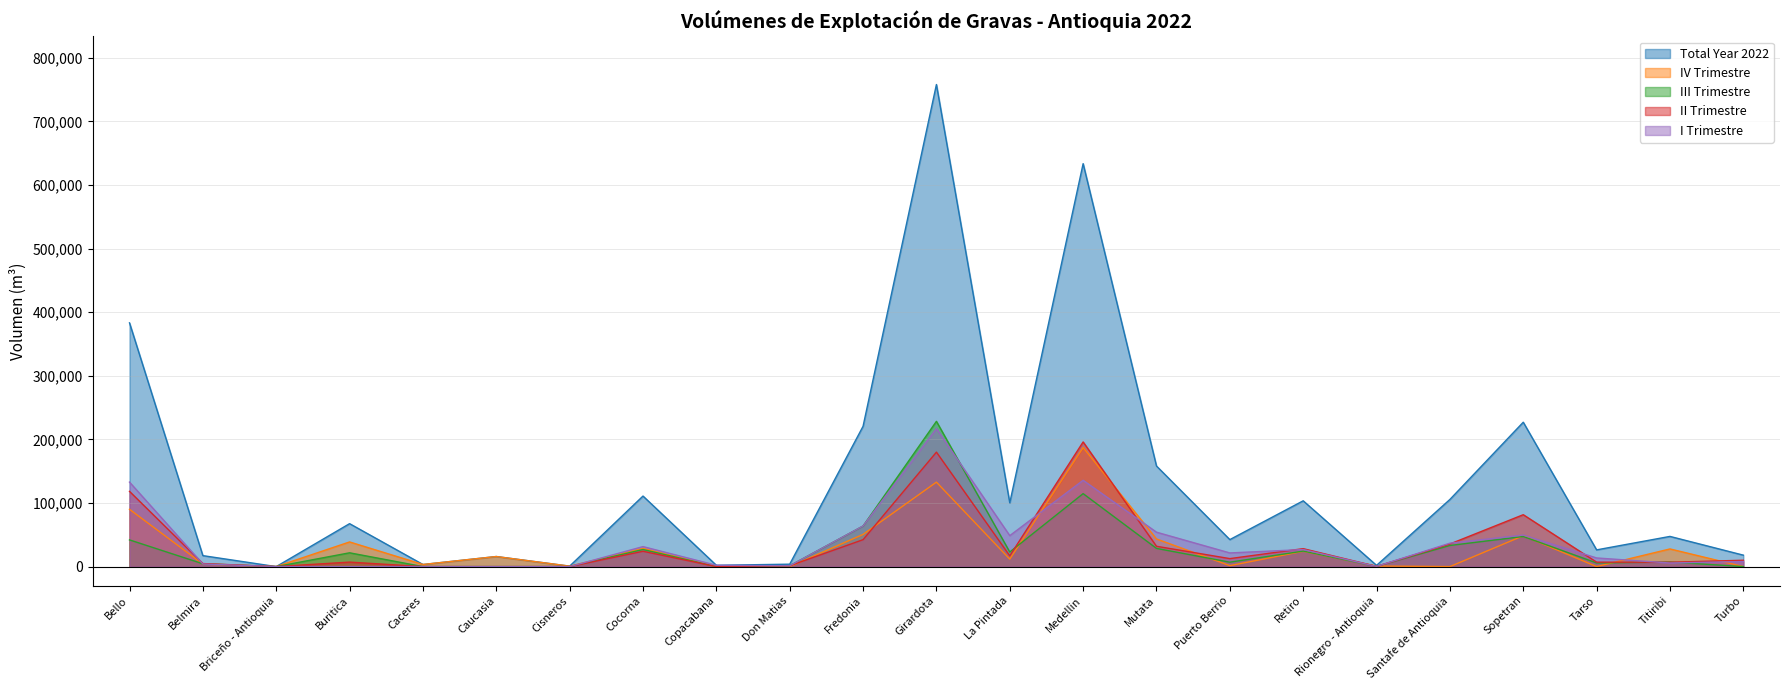

How many interior local peaks does the I Trimestre series have?

5